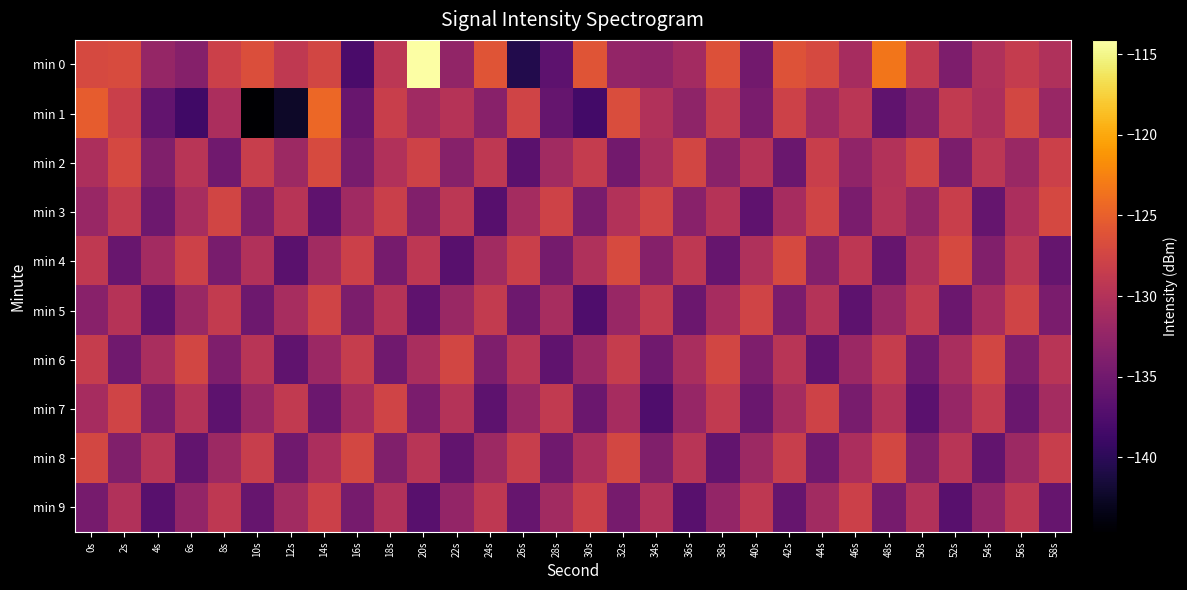

What is the difference between the highest and lowest values at 28s?

8.7